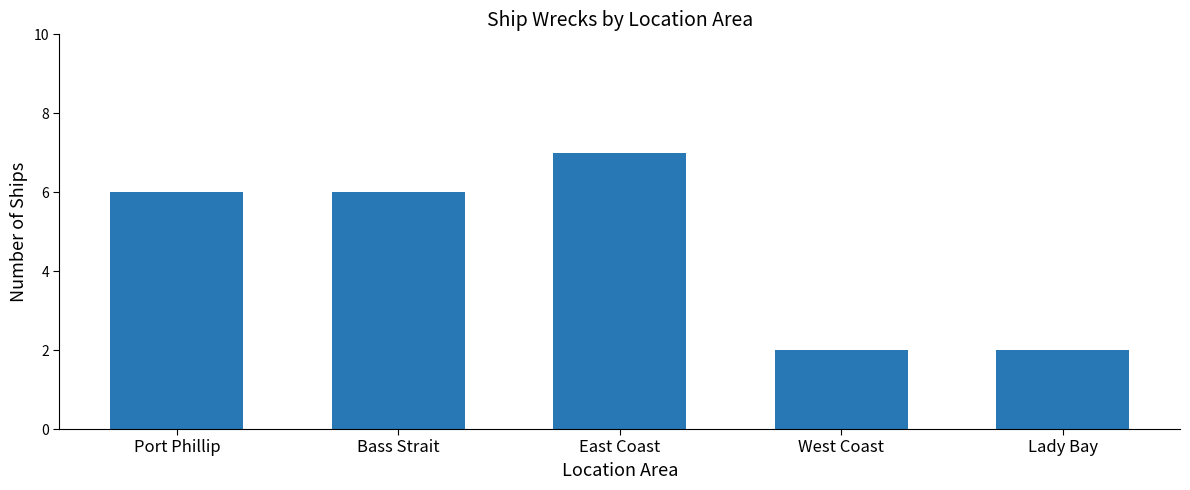

What value does the data have at East Coast?

7